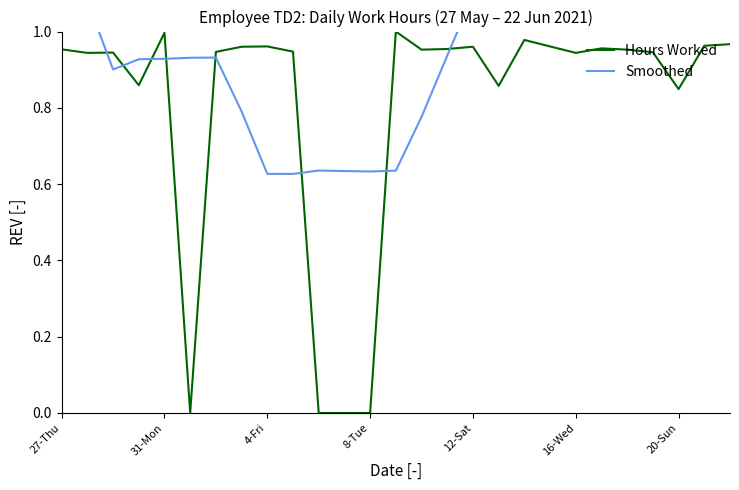

At how many categories does at least one series exceed 0?

27